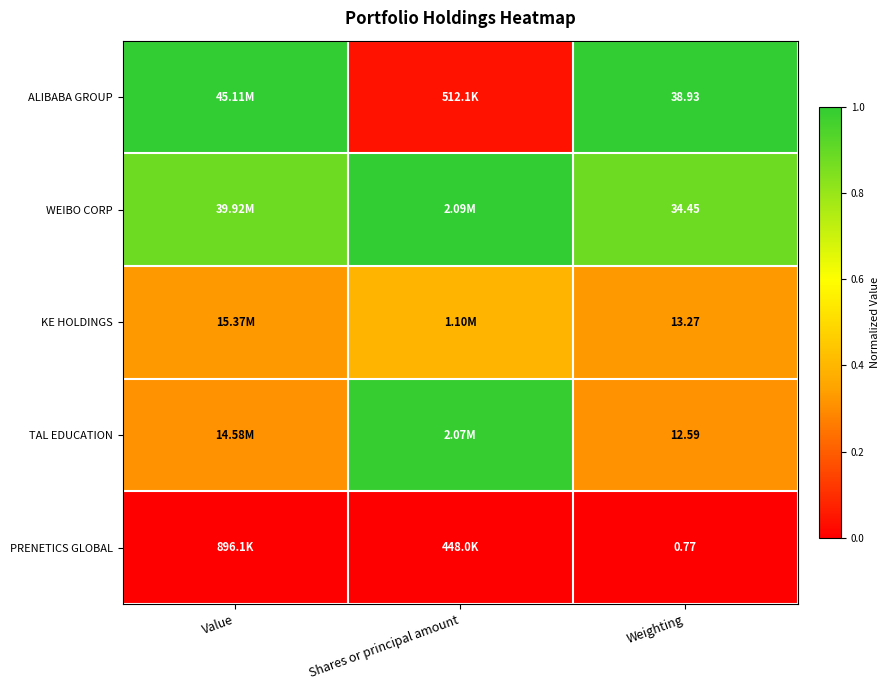

Between Value and Shares or principal amount, which series saw the biggest shift?

ALIBABA GROUP